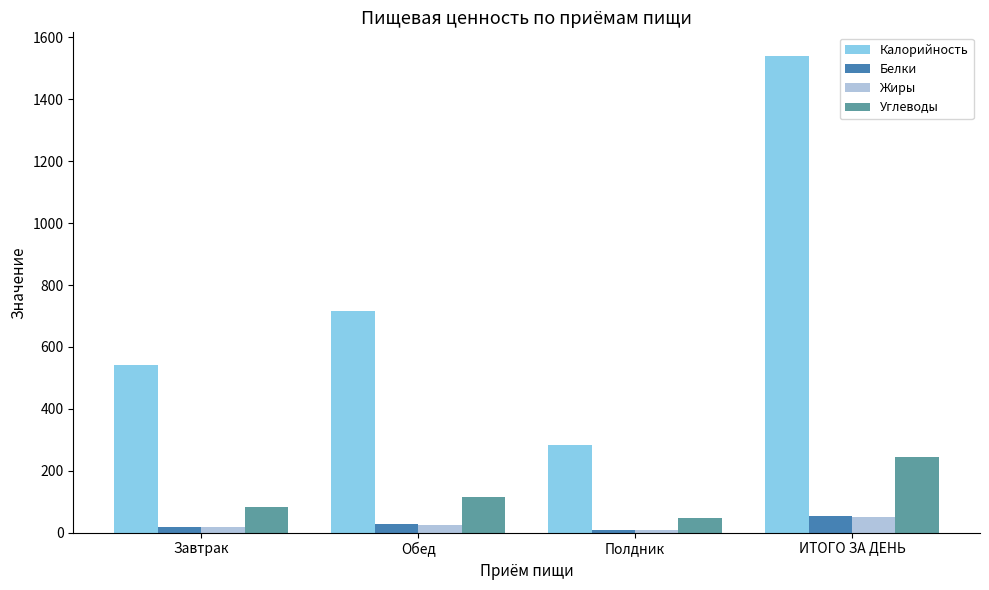

Is it true that Жиры equals 49.5 at ИТОГО ЗА ДЕНЬ?

True